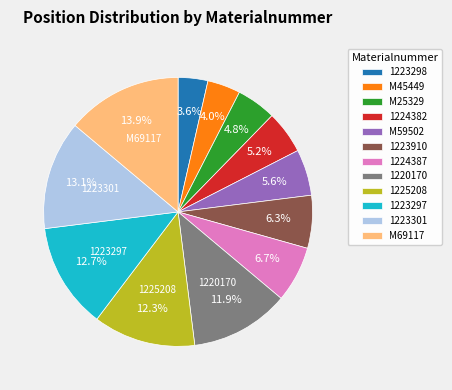

How much of the chart is everything except 1223297?

87.3%